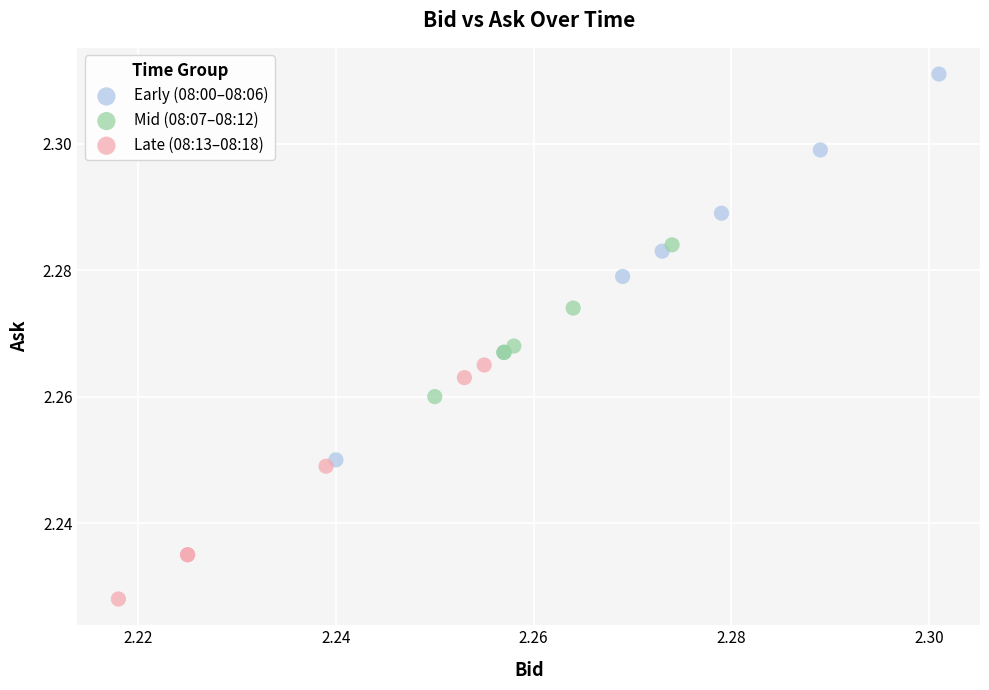

Which series contains the lowest Y value?

Late (08:13–08:18)